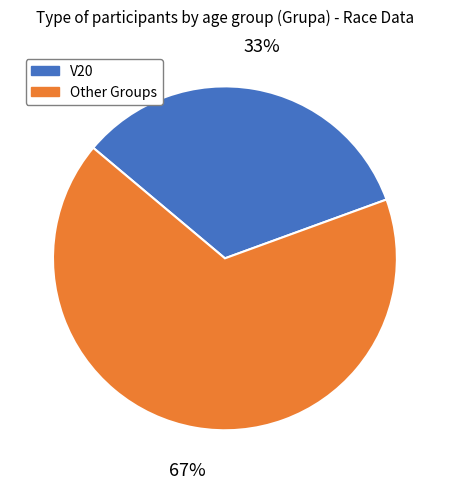

Which category has the biggest portion of the pie?

Other Groups